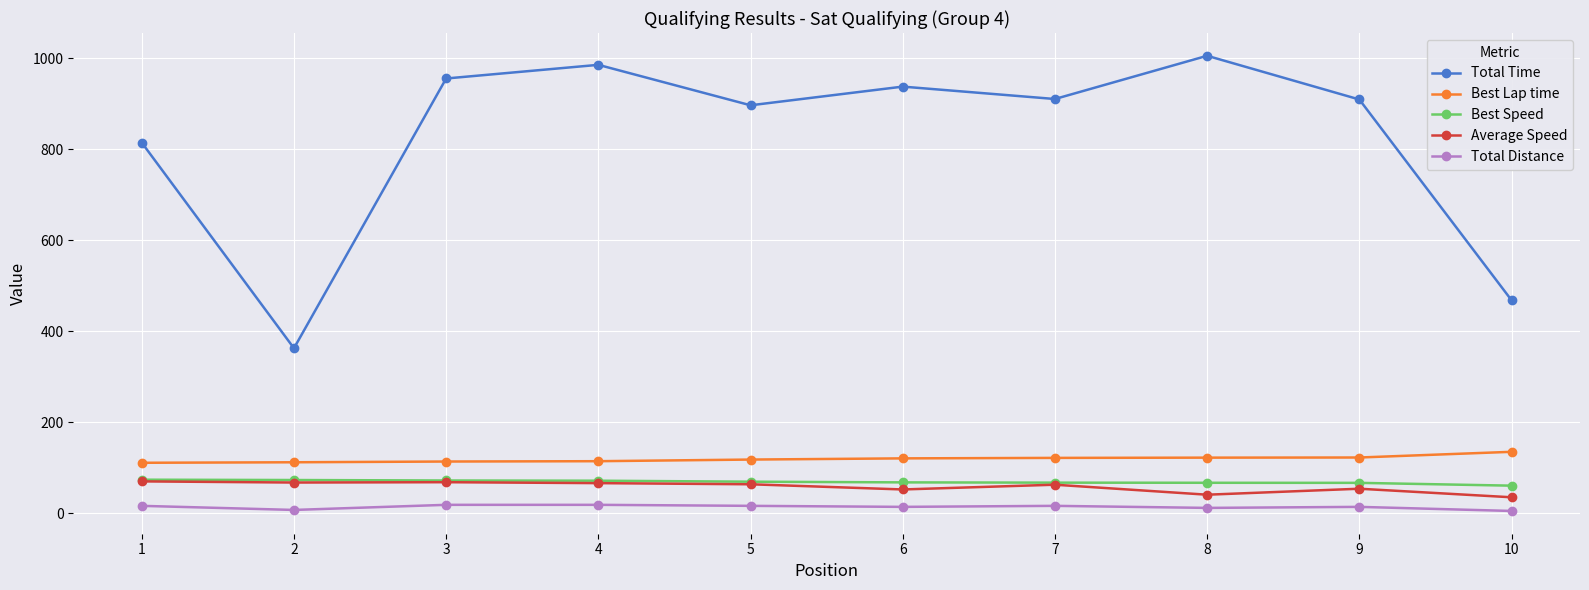

What is the maximum value shown in the chart?

1005.9